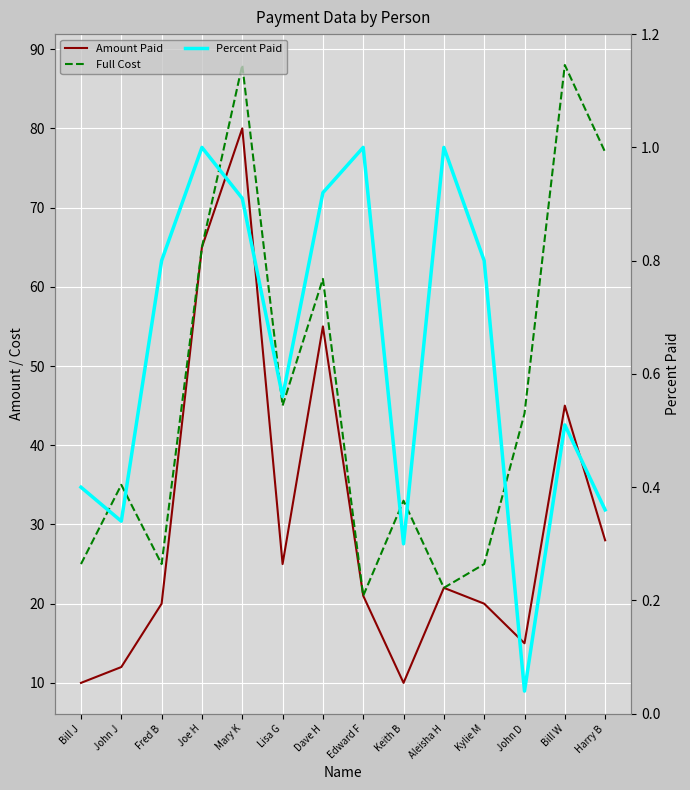

What is the difference between the second highest and minimum values in the Percent Paid series?

1.0